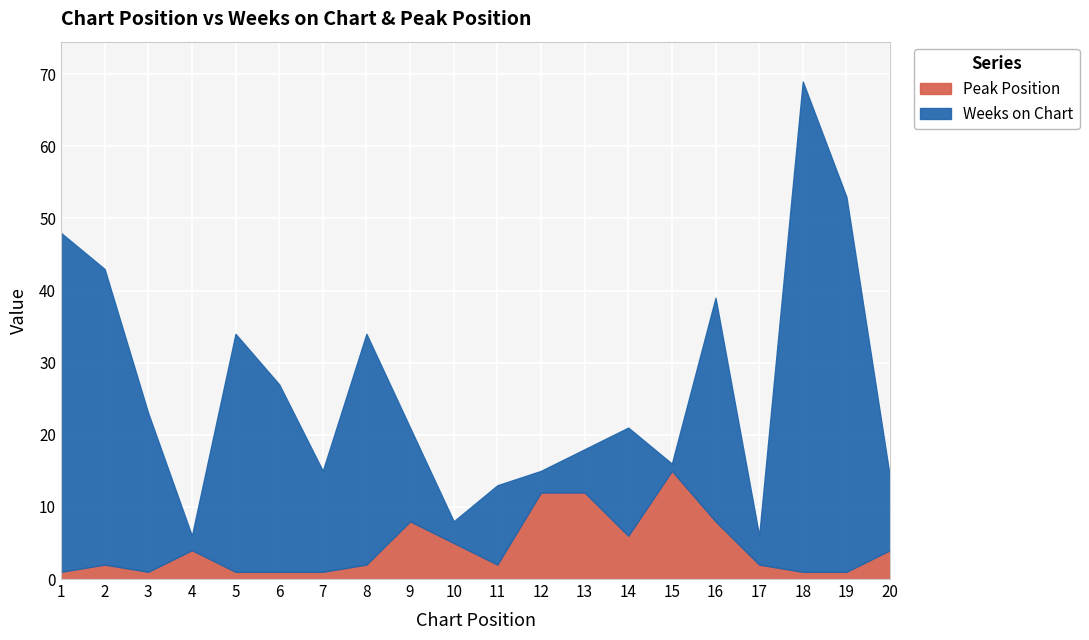

The Peak Position series shows 12 at 12. True or false?

True